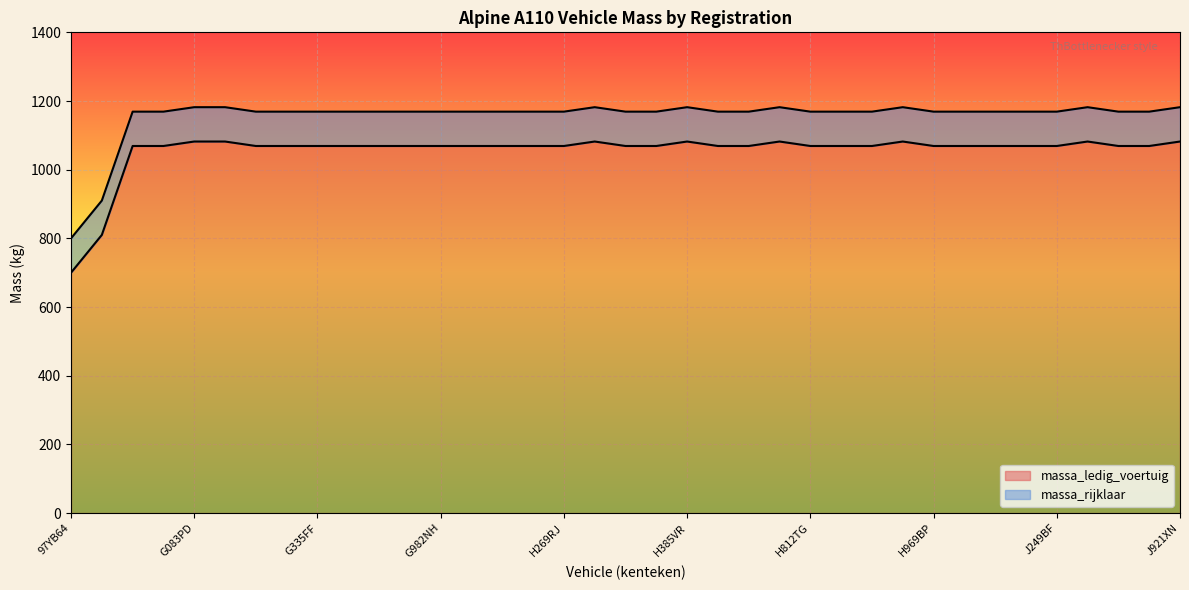

At which label does massa_rijklaar reach its minimum?

97YB64